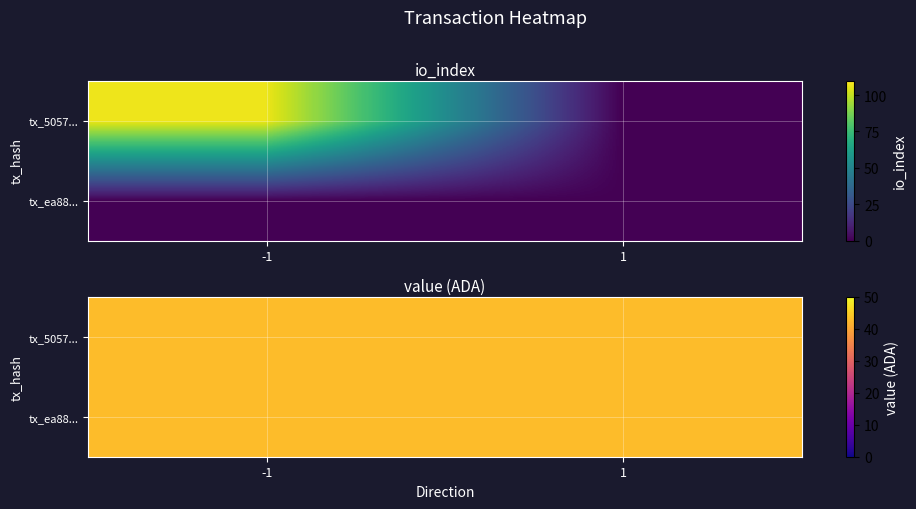

Reading left to right, list all the values displayed in this chart.

5057883f2d22a80268d8f898b054138e3b778c7: -1=107	1=0
ea88ff025cdf8e40ecd6099667d5ff3dcad2a4b: -1=0	1=0